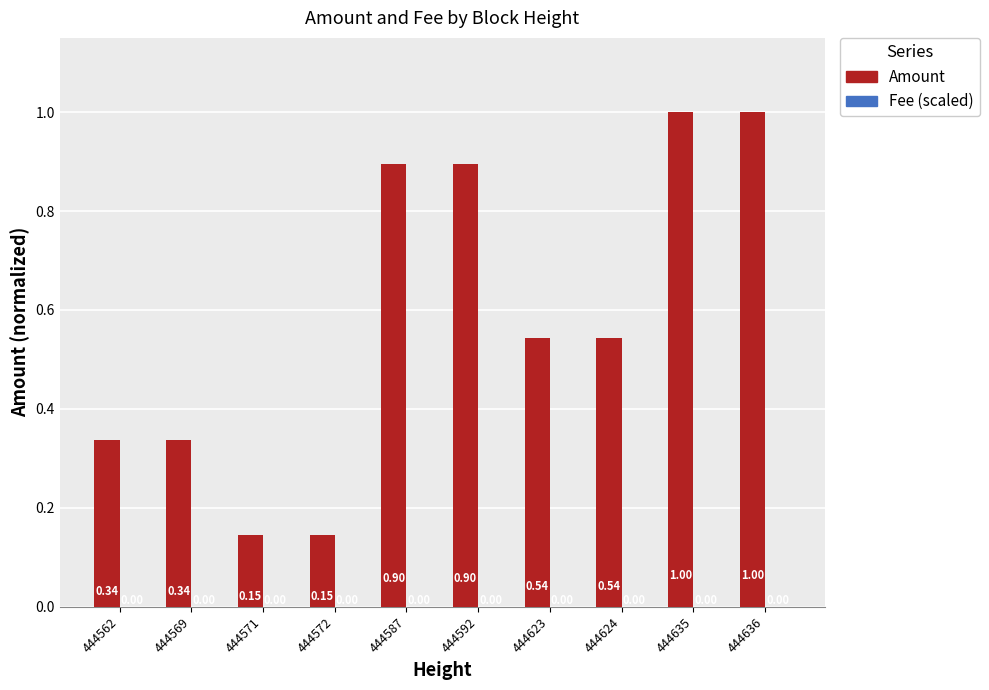

At which category is the sum across all series the highest?

444635